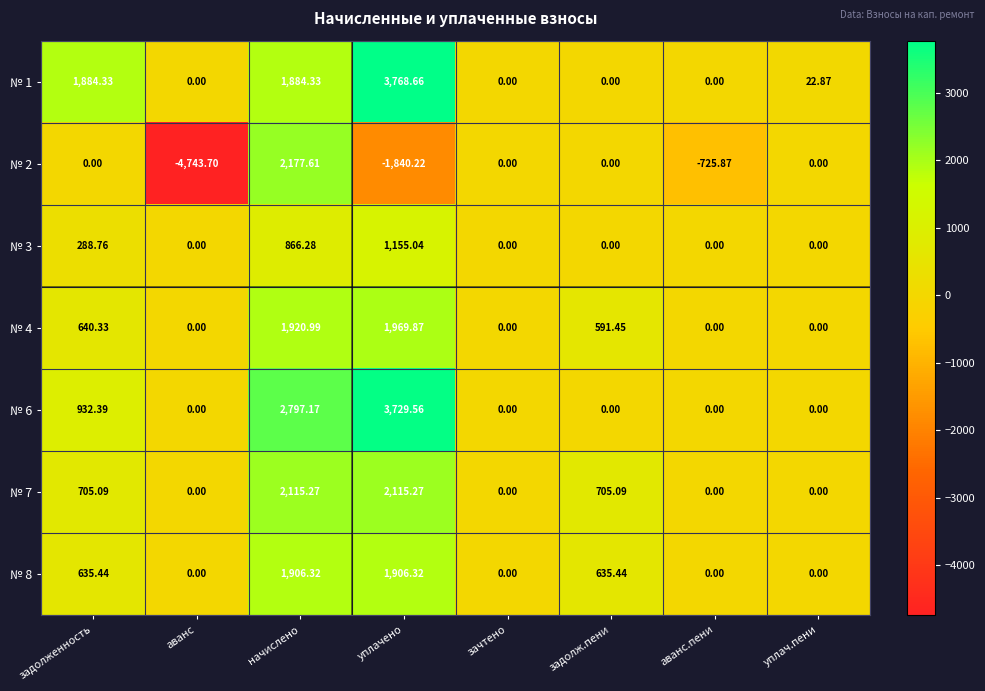

At which label does № 8 first exceed 635?

задолженность